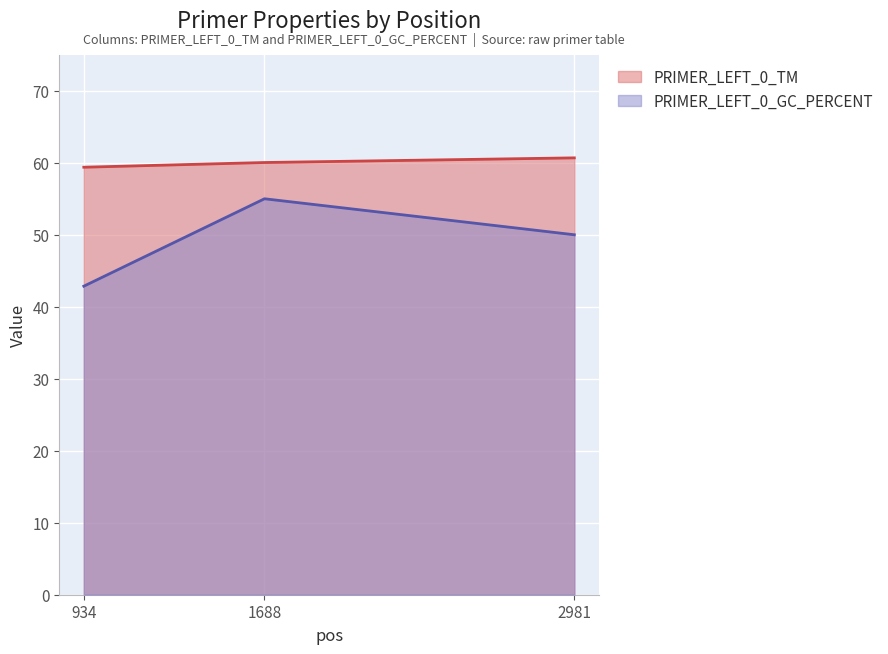

What is the value of the PRIMER_LEFT_0_GC_PERCENT point at the 1st from the left?

42.9